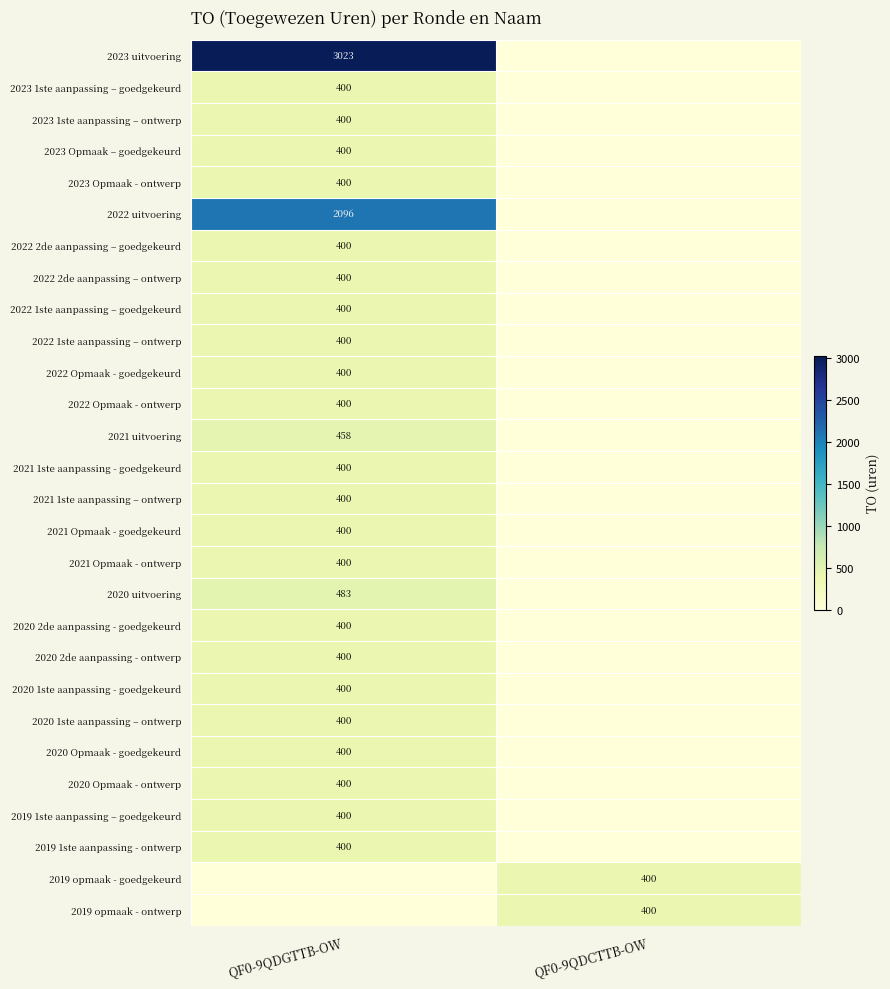

True or false: 2020 1ste aanpassing - goedgekeurd has a value of 400 at QF0-9QDGTTB-OW.

True